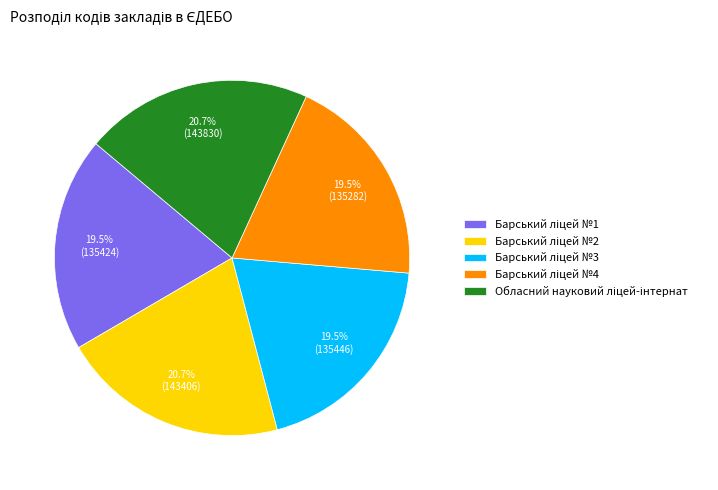

Is there a majority slice in this chart?

No